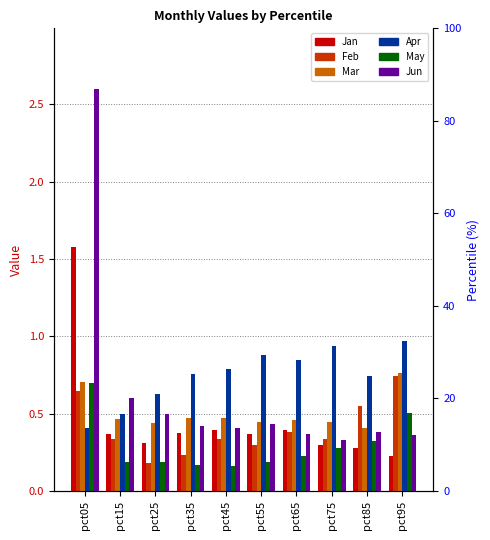

List the series in order of their peak value, lowest first.

May, Feb, Mar, Apr, Jan, Jun